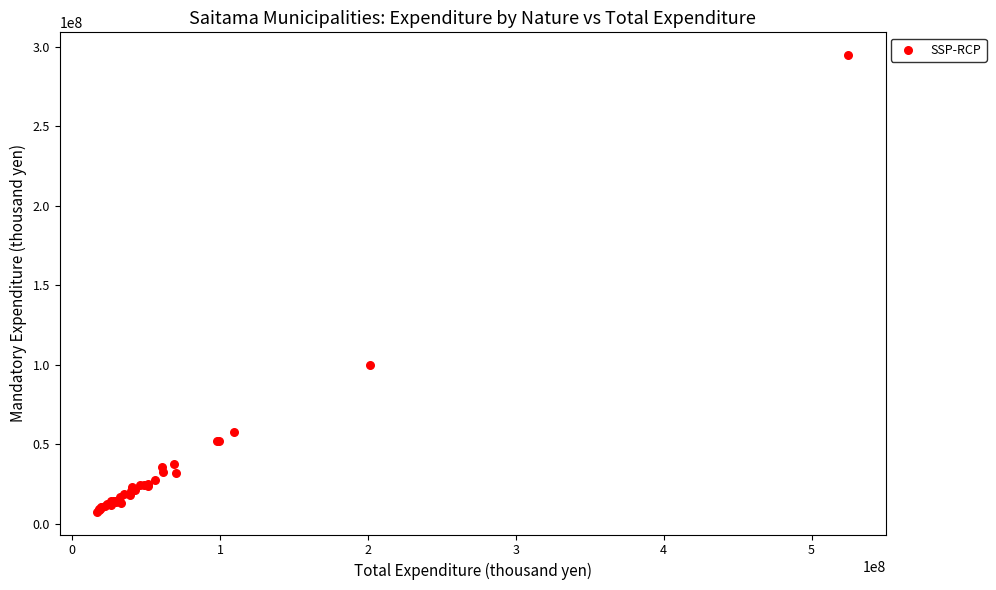

What Y value in the scatter plot is closest to 151140124?

99711331